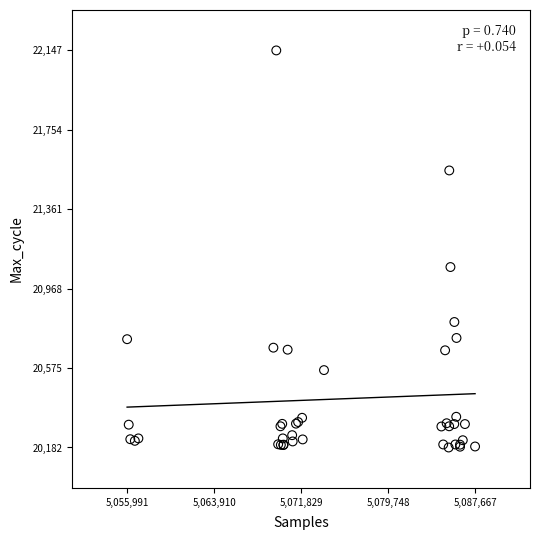

What Y value in the scatter plot is closest to 21164?

21075